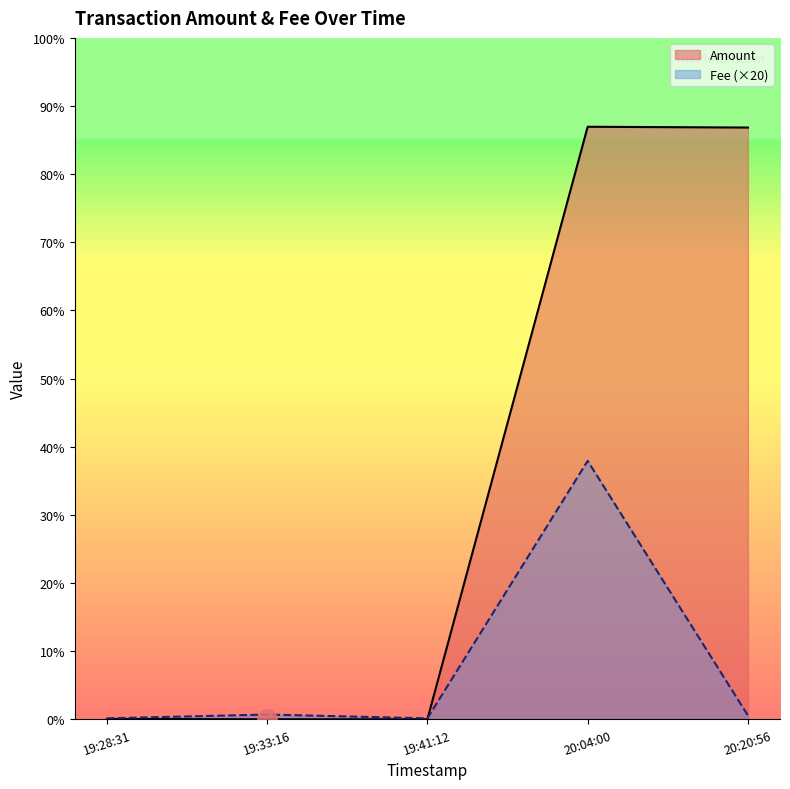

Which category has the highest value across all series?

2019-02-05 20:04:00